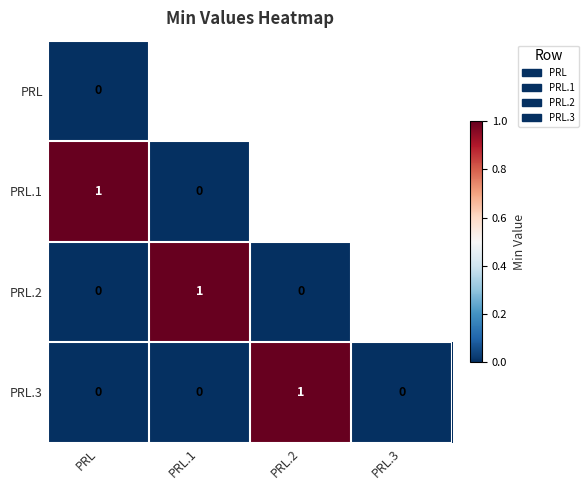

How many PRL.3 values are between 0 and 1?

4